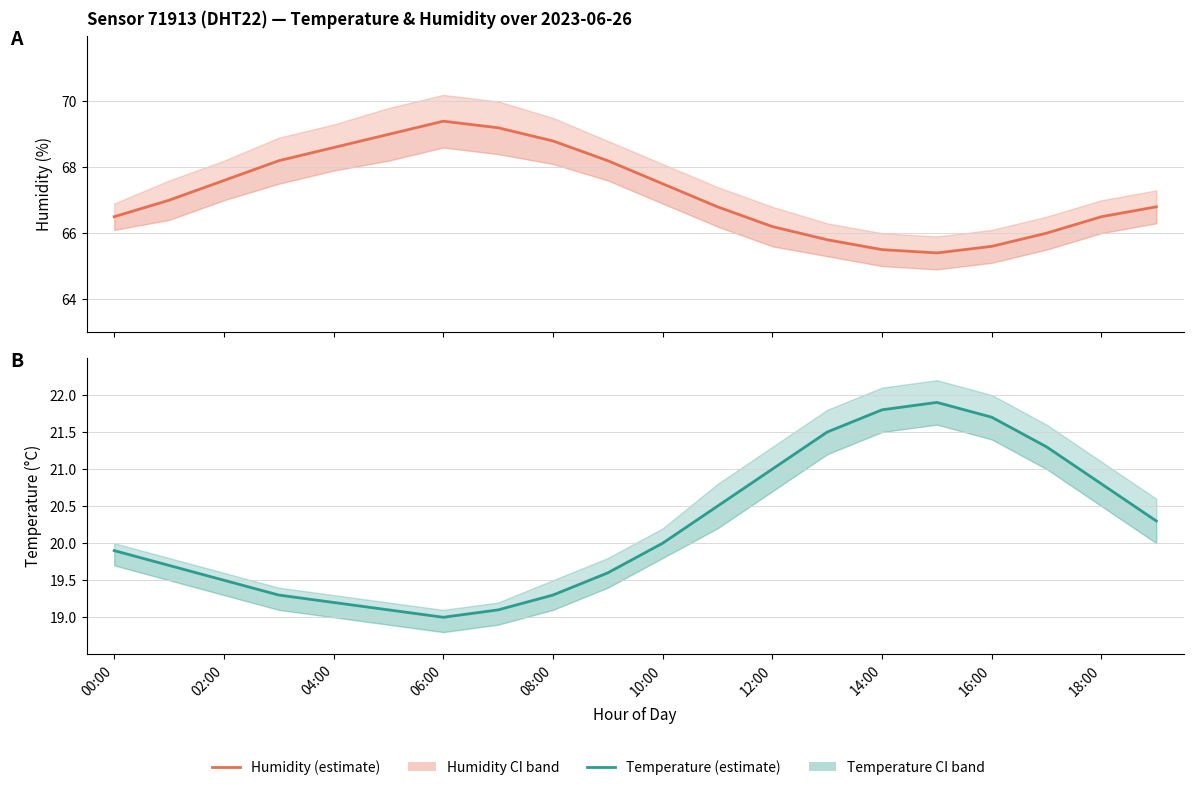

Does the chart display data point markers on the line(s)?

No